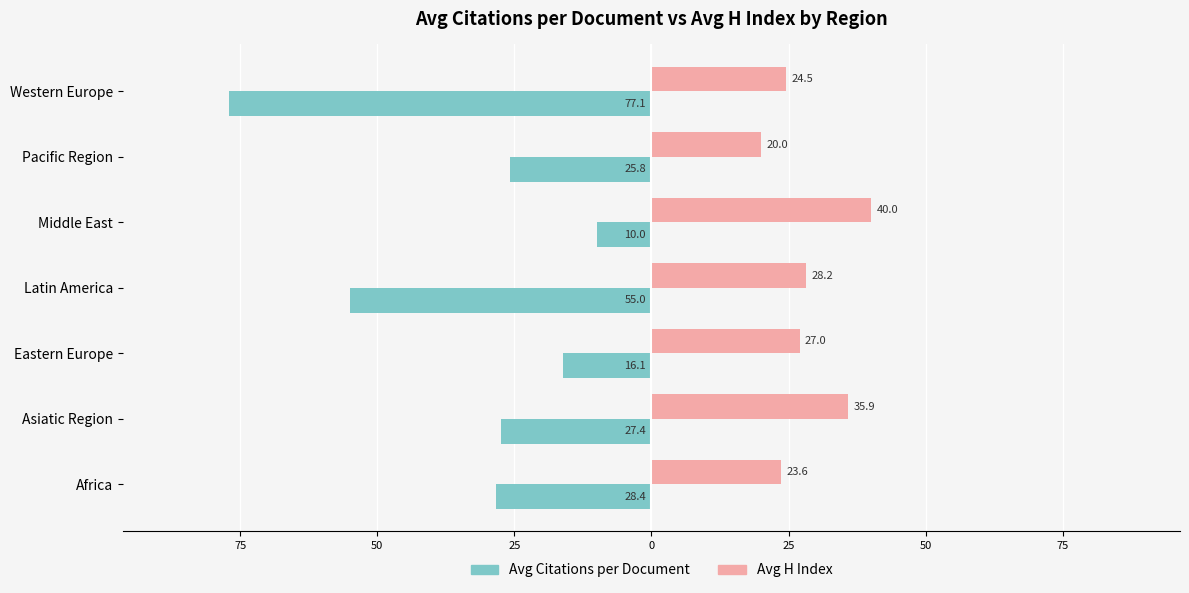

What are all the series names shown in the legend?

Avg Citations per Document, Avg H Index